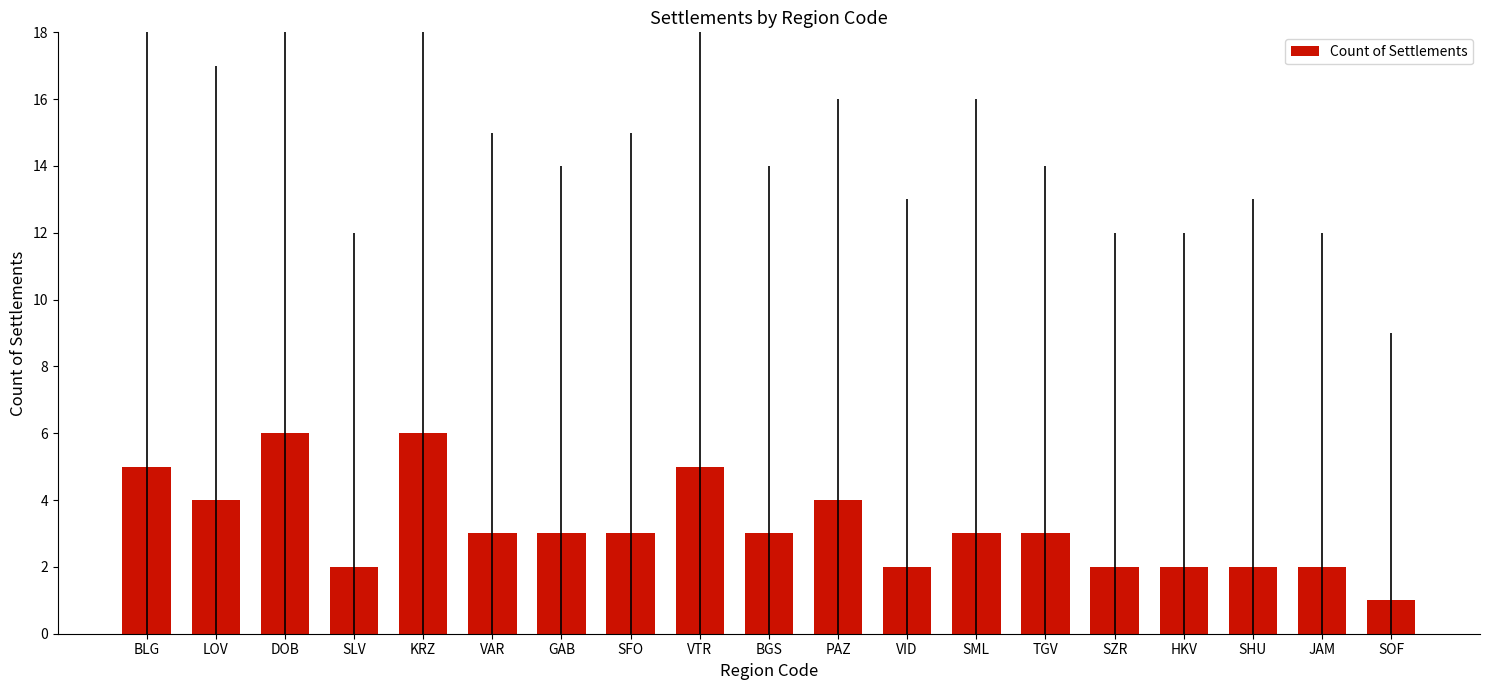

Is it true that the value at SML is 3?

True